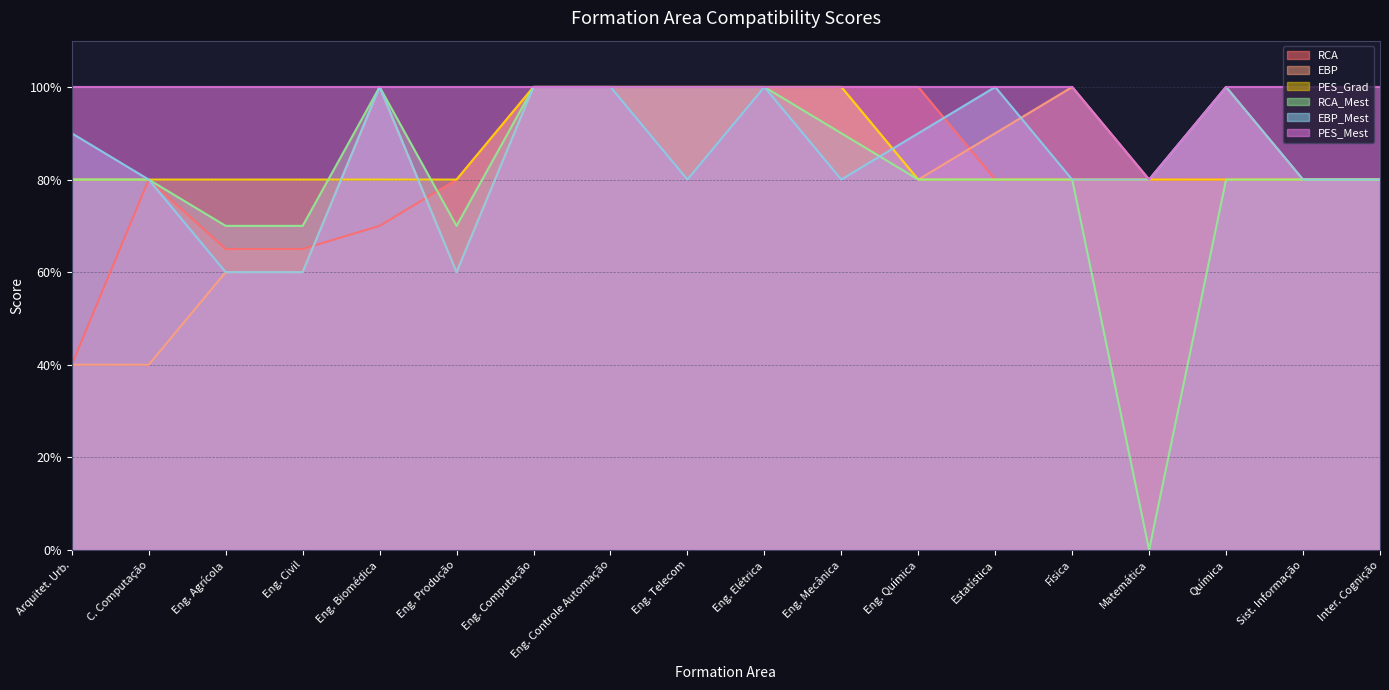

Between Eng. Computação and Eng. Produção, which is larger?

Eng. Computação